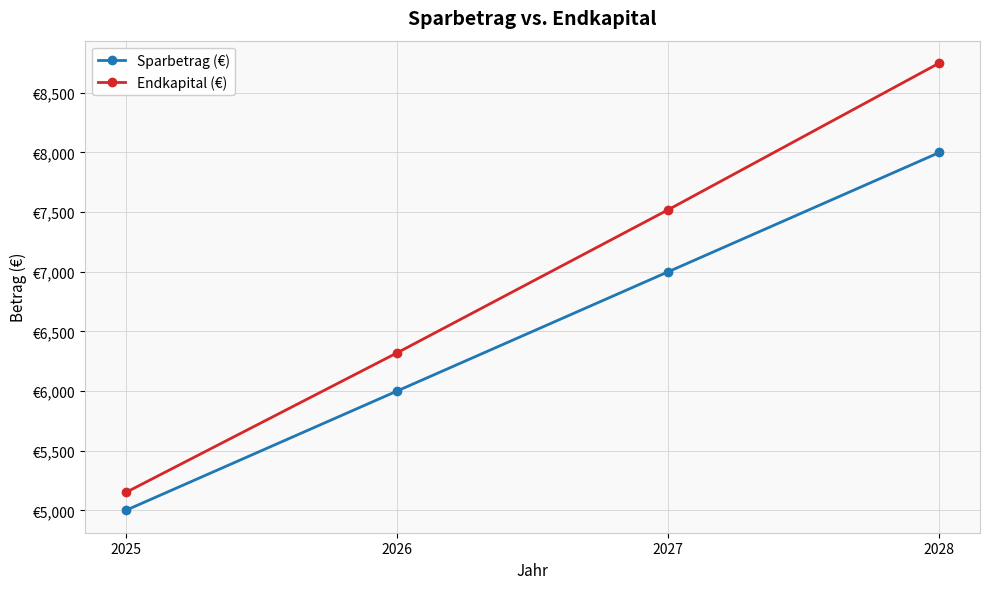

True or false: Sparbetrag (€) and Endkapital (€) intersect in this chart.

False